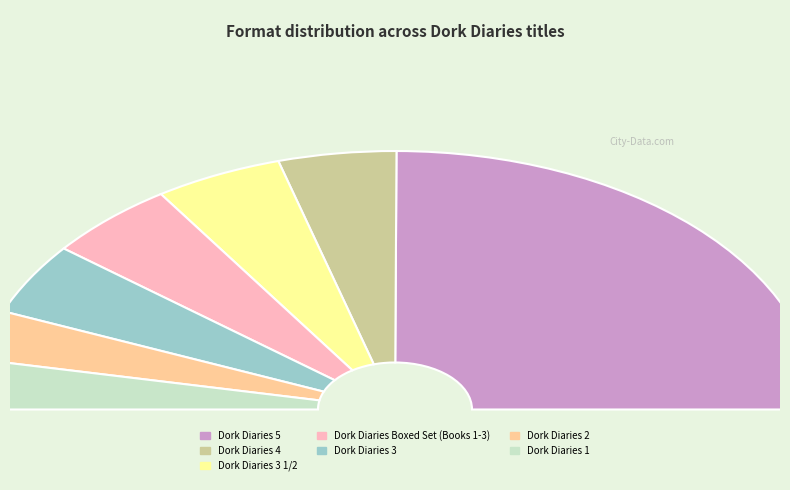

Approximately how many times larger is the value at Dork Diaries 4 compared to Dork Diaries 3 1/2?

0.9